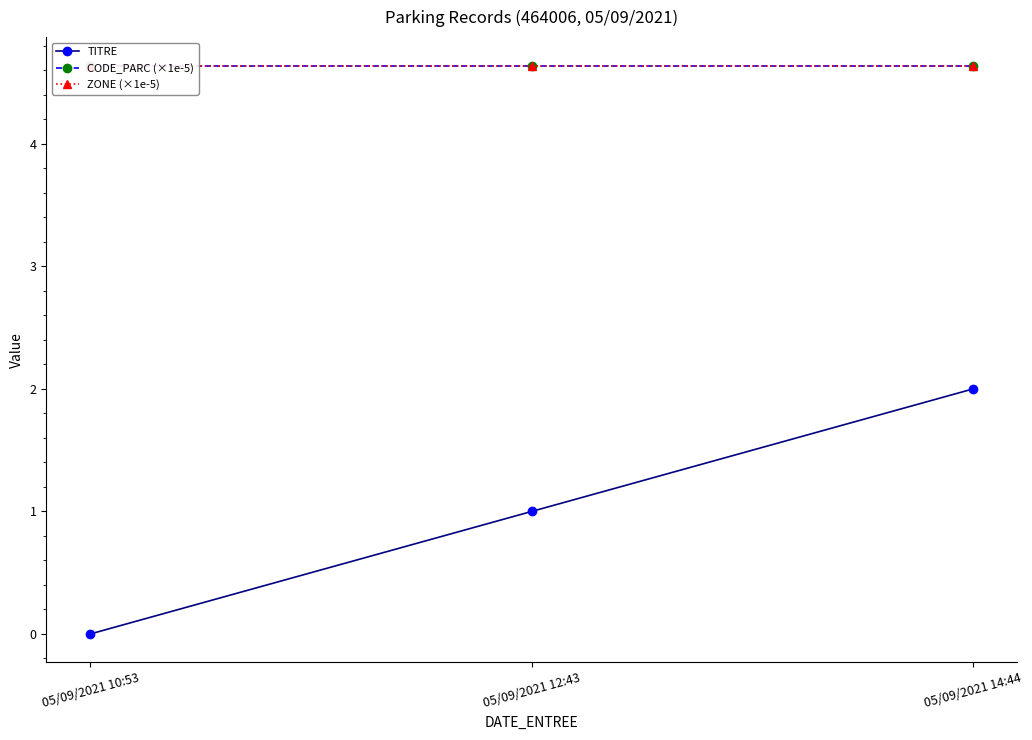

What position from the right is 05/09/2021 14:44?

1